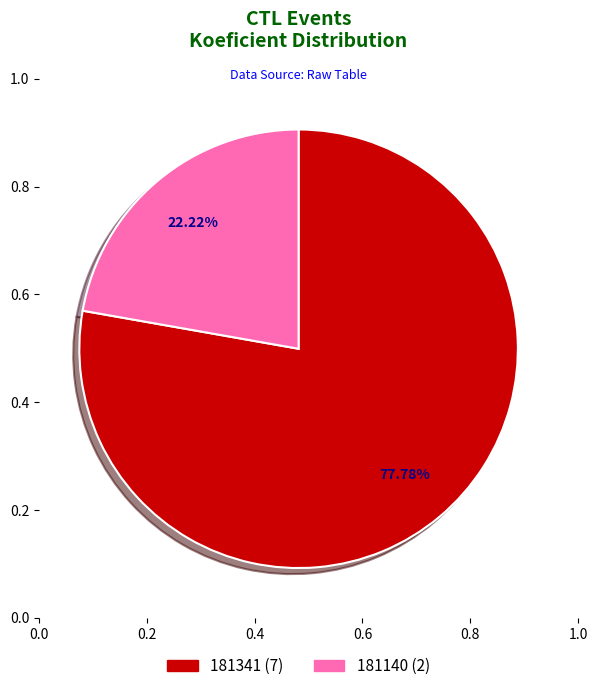

What percentage is the 181341 slice, to the nearest percent?

78%